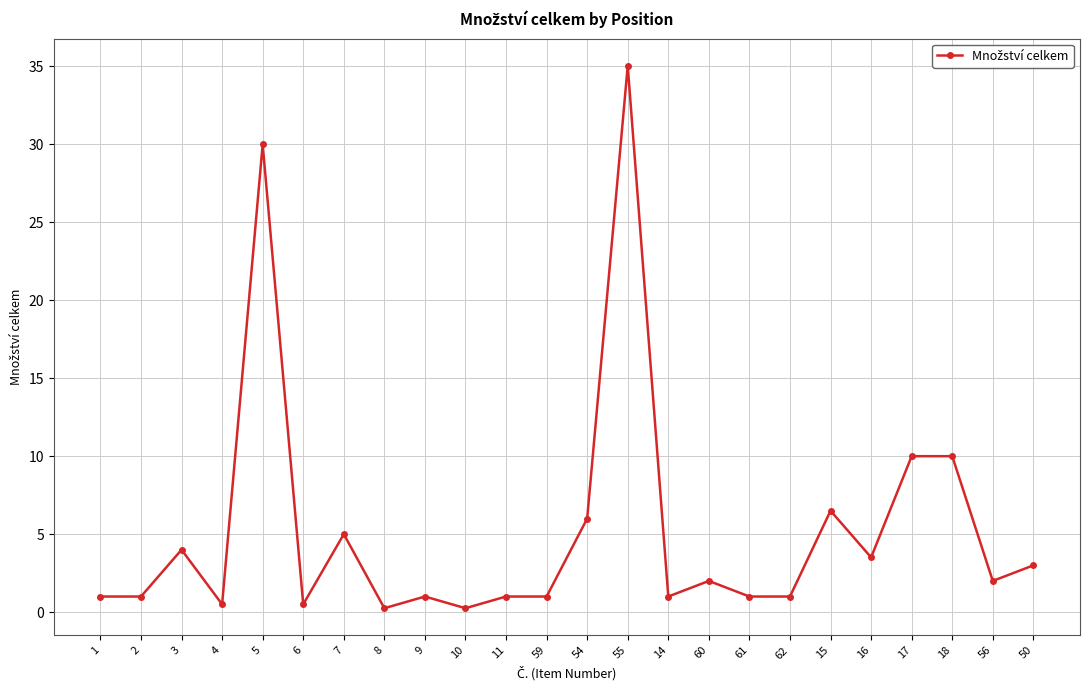

The value at 5 is 30.0. True or false?

True